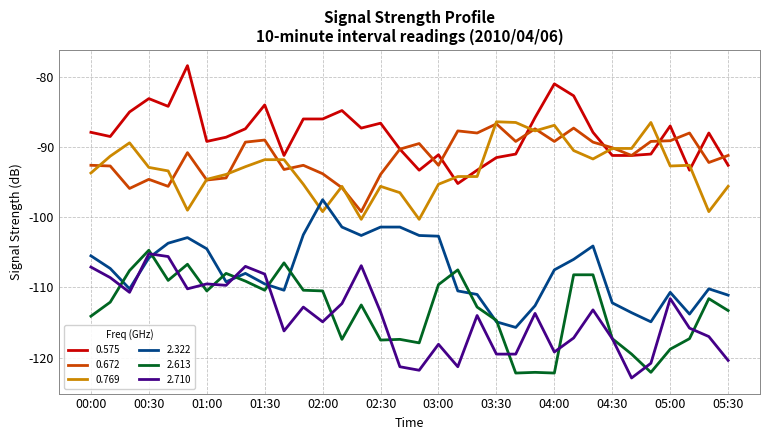

What is the minimum value shown in the chart?

-122.9